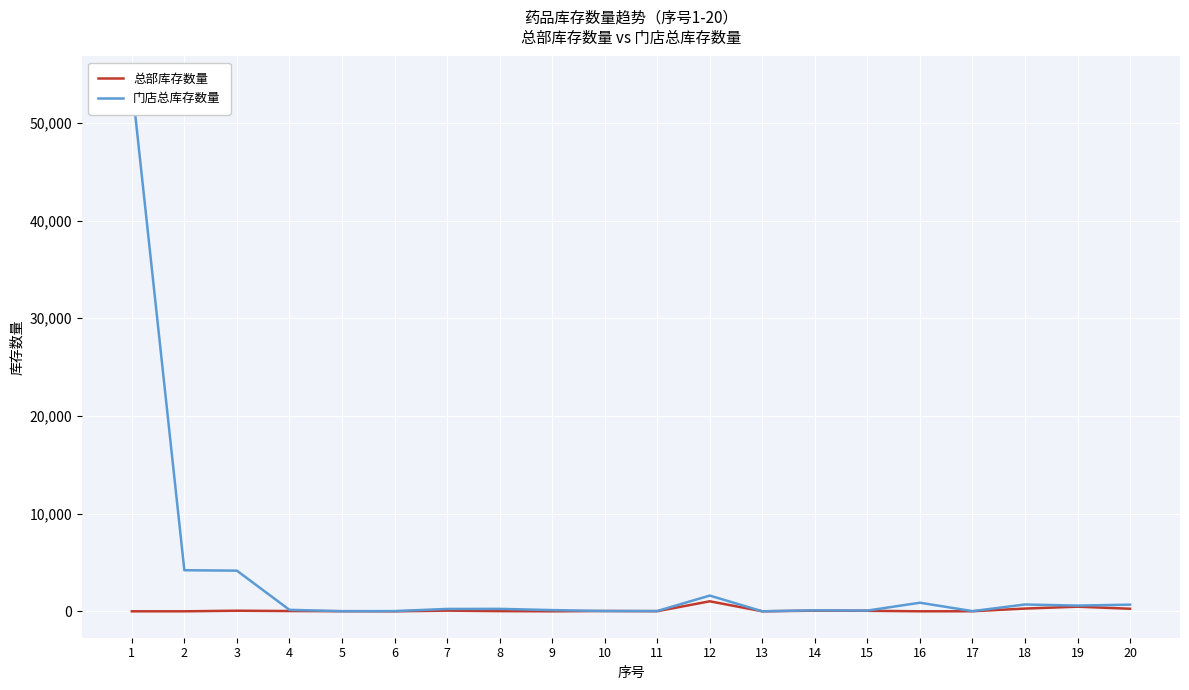

The value of 总部库存数量 at 15 is 53.0. True or false?

True